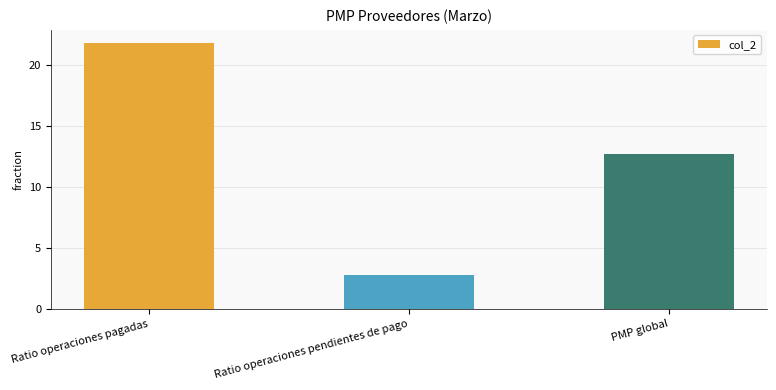

List the labels in order of value, smallest first.

Ratio operaciones pendientes de pago, PMP global, Ratio operaciones pagadas